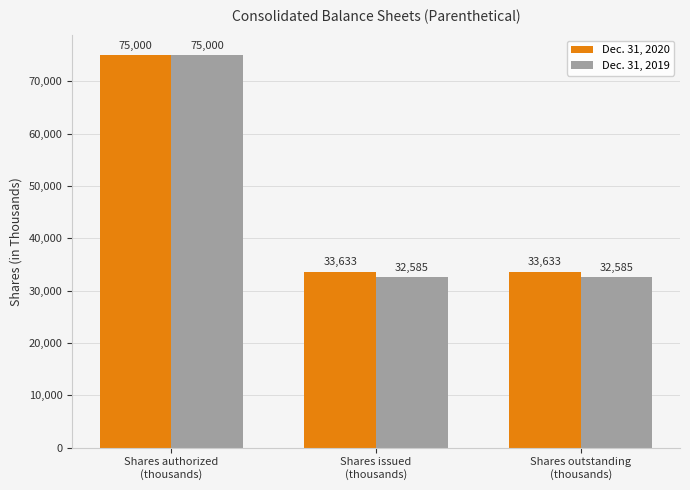

Reading left to right, extract all data points from this chart.

Dec. 31, 2020: 75000	33633	33633
Dec. 31, 2019: 75000	32585	32585